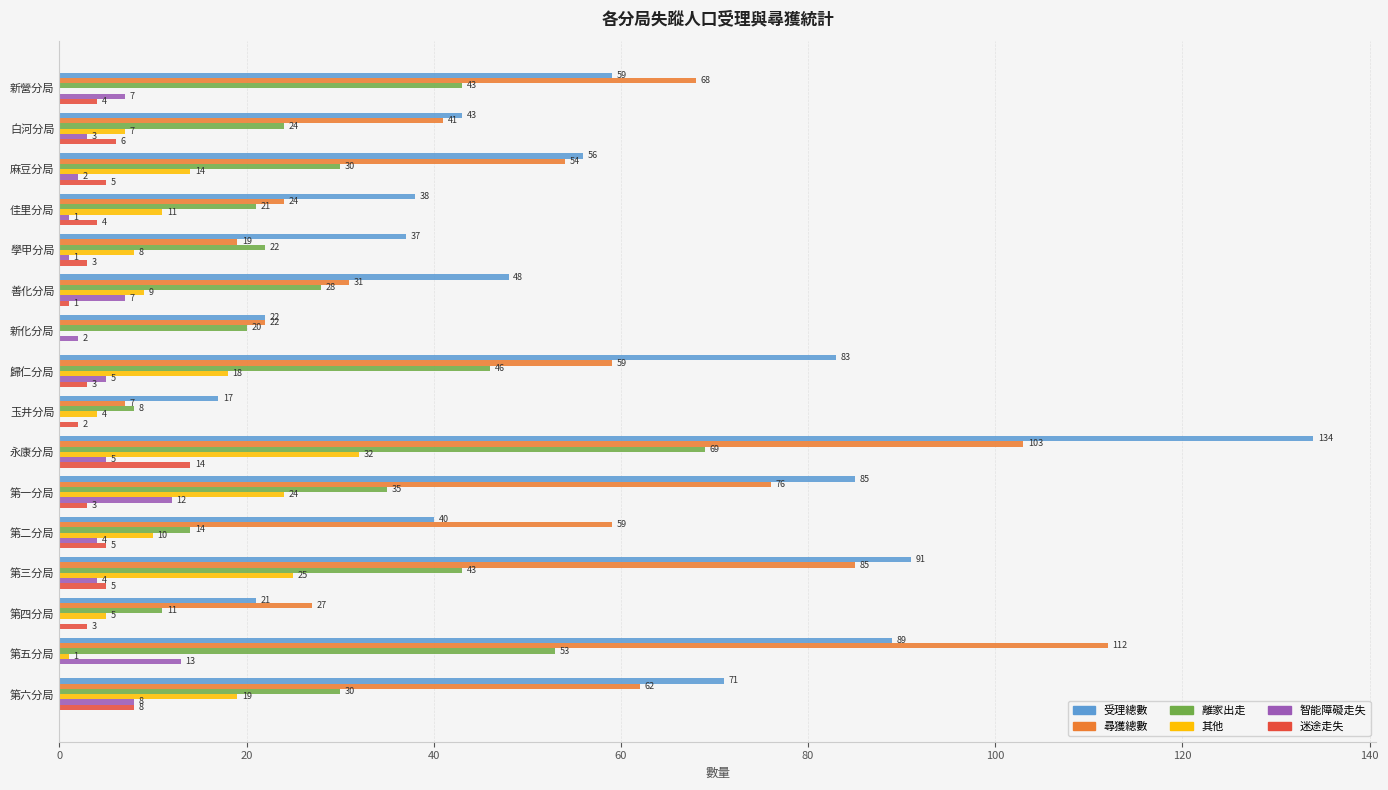

At which label does 其他 reach its peak?

永康分局